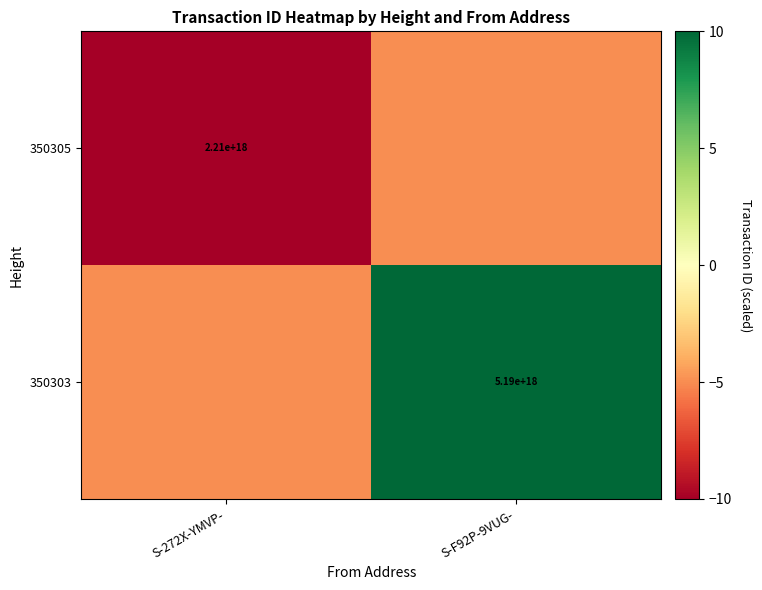

Is it true that 350305 equals 2210000000000000000 at S-272X-YMVP-?

True